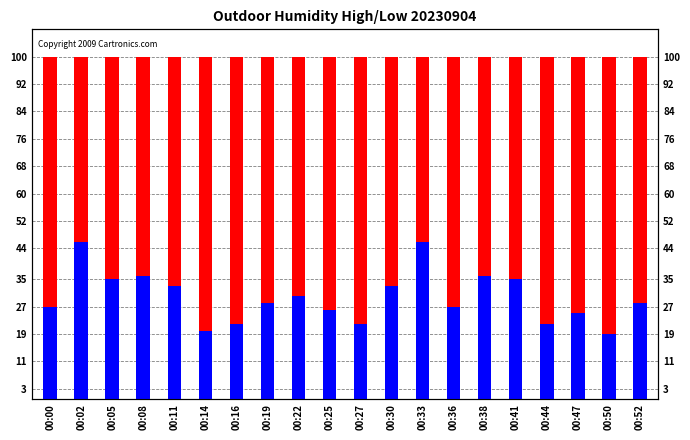

What is the approximate value of Humidity High at 00:47?

99.9